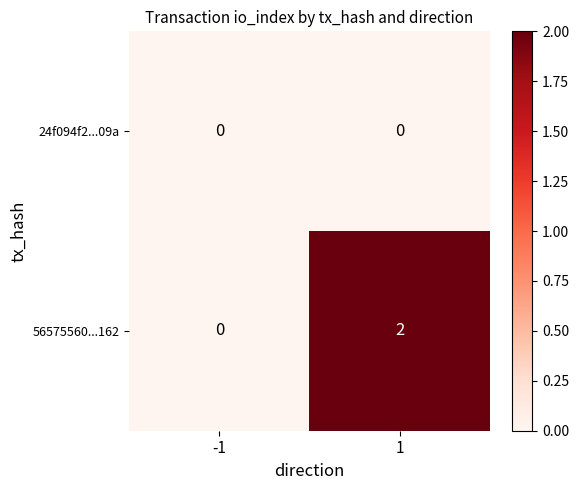

Between -1 and 1, which series saw the biggest shift?

56575560...162